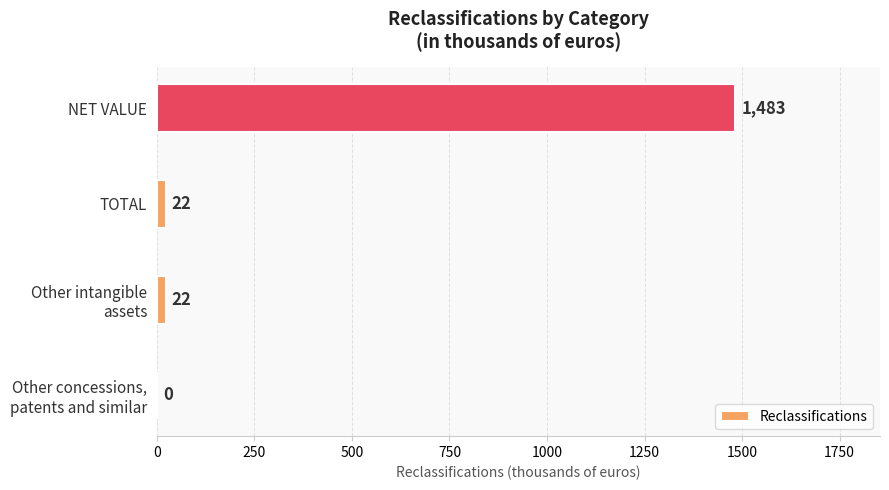

Which has a higher value, TOTAL or NET VALUE?

NET VALUE